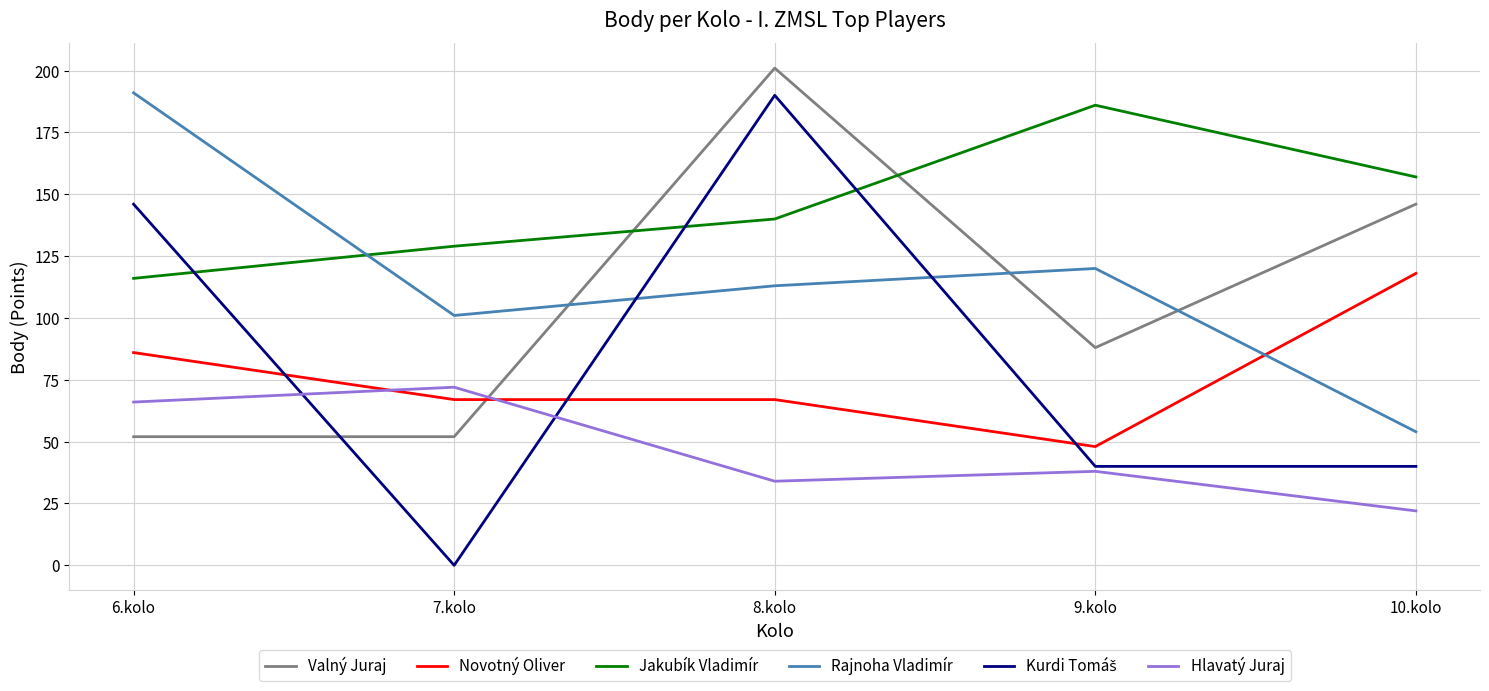

The Valný Juraj series shows 52 at 7.kolo. True or false?

True